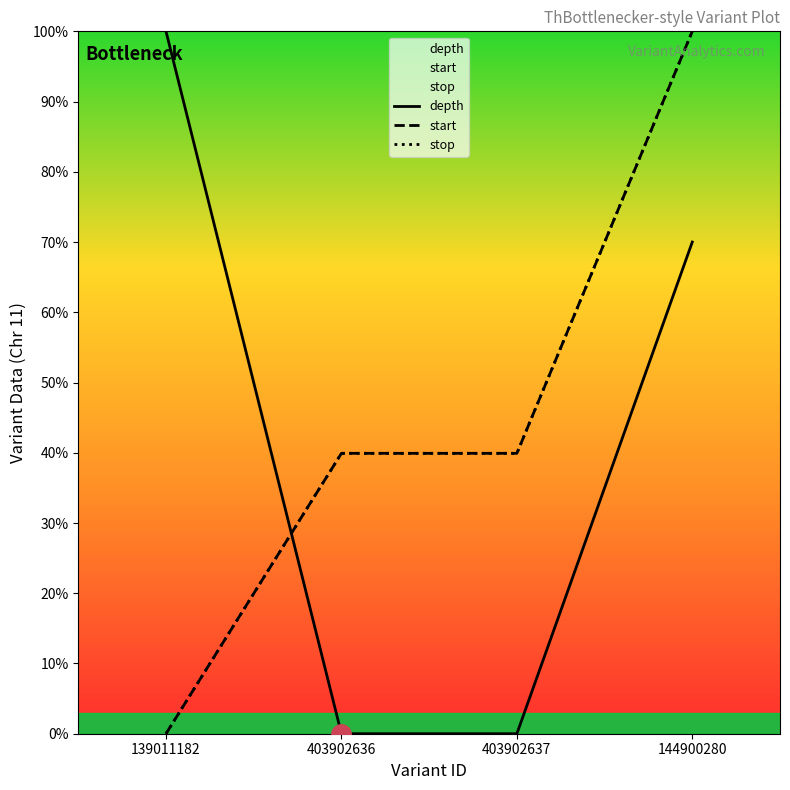

What is the greatest value displayed?

100.0